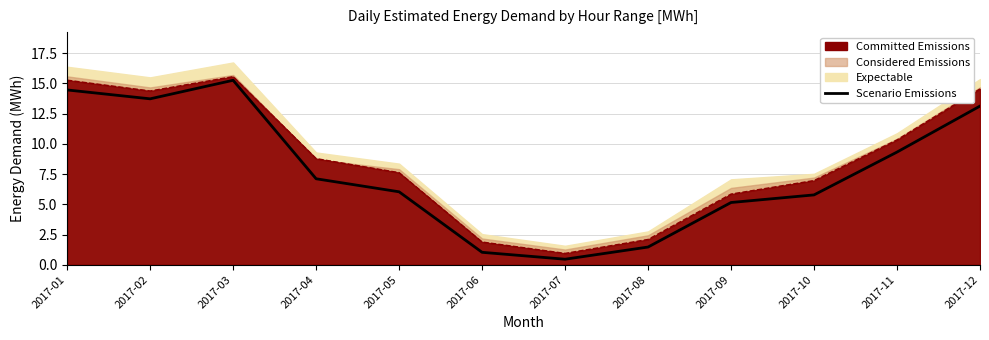

Which has a higher value, 2017-12 or 2017-09?

2017-12